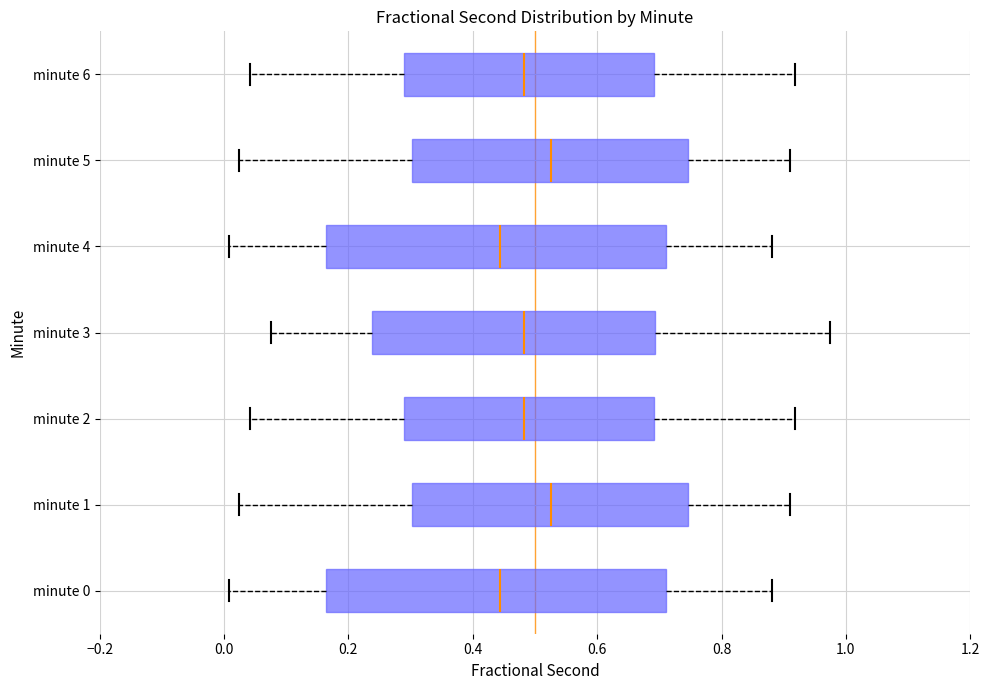

Where is the right edge of the box for minute 4 on the x-axis? The values are not printed on the chart, so give them approximately, as read against the axis.

0.72